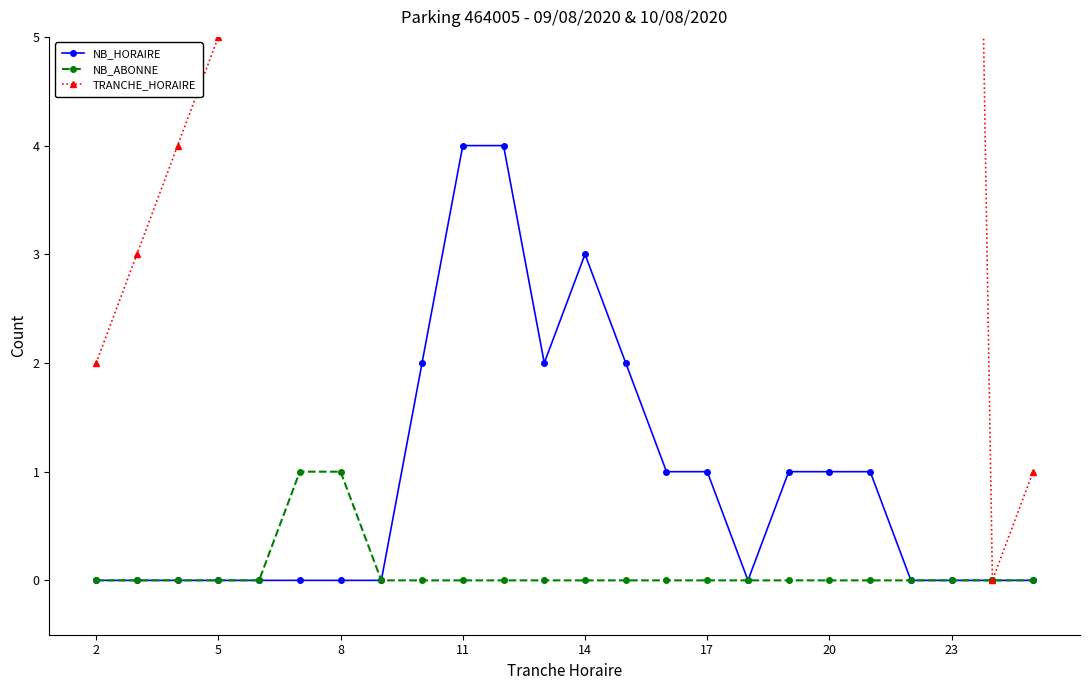

Reading left to right, transcribe all the data shown in this chart.

NB_HORAIRE: 0	0	0	0	0	0	0	0	2	4	4	2	3	2	1	1	0	1	1	1	0	0	0	0
NB_ABONNE: 0	0	0	0	0	1	1	0	0	0	0	0	0	0	0	0	0	0	0	0	0	0	0	0
TRANCHE_HORAIRE: 2	3	4	5	6	7	8	9	10	11	12	13	14	15	16	17	18	19	20	21	22	23	0	1